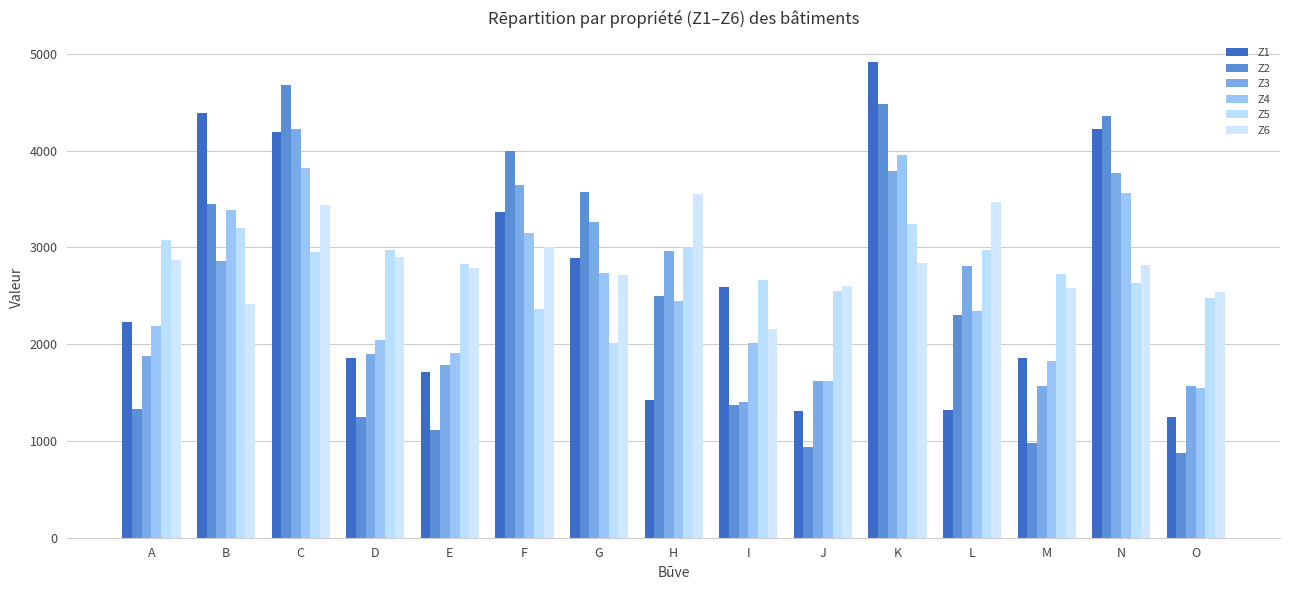

Which series has the largest total across all categories?

Z6